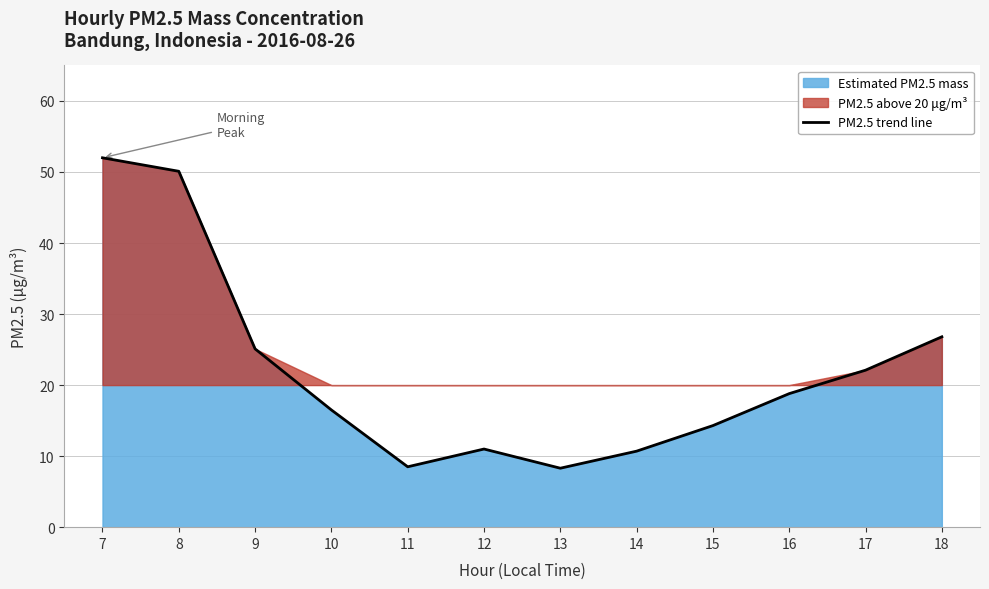

Reading right to left, extract all data points from this chart.

26.8	22.1	18.8	14.3	10.7	8.3	11.0	8.5	16.5	25.1	50.1	52.0